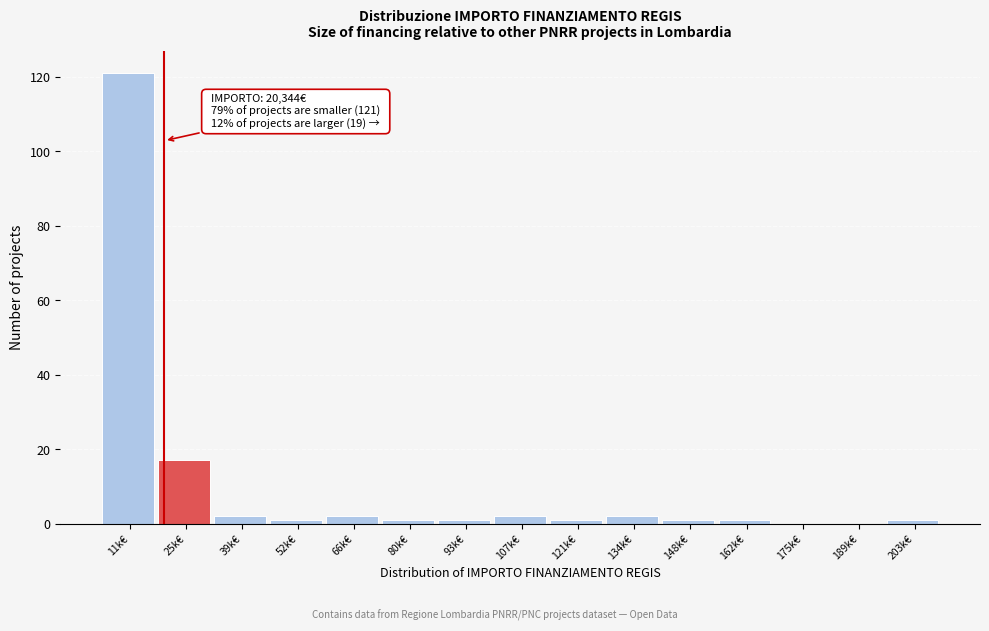

Reading right to left, what are all the values shown in this chart?

203k€=1	189k€=0	175k€=0	162k€=1	148k€=1	134k€=2	121k€=1	107k€=2	93k€=1	80k€=1	66k€=2	52k€=1	39k€=2	25k€=17	11k€=121